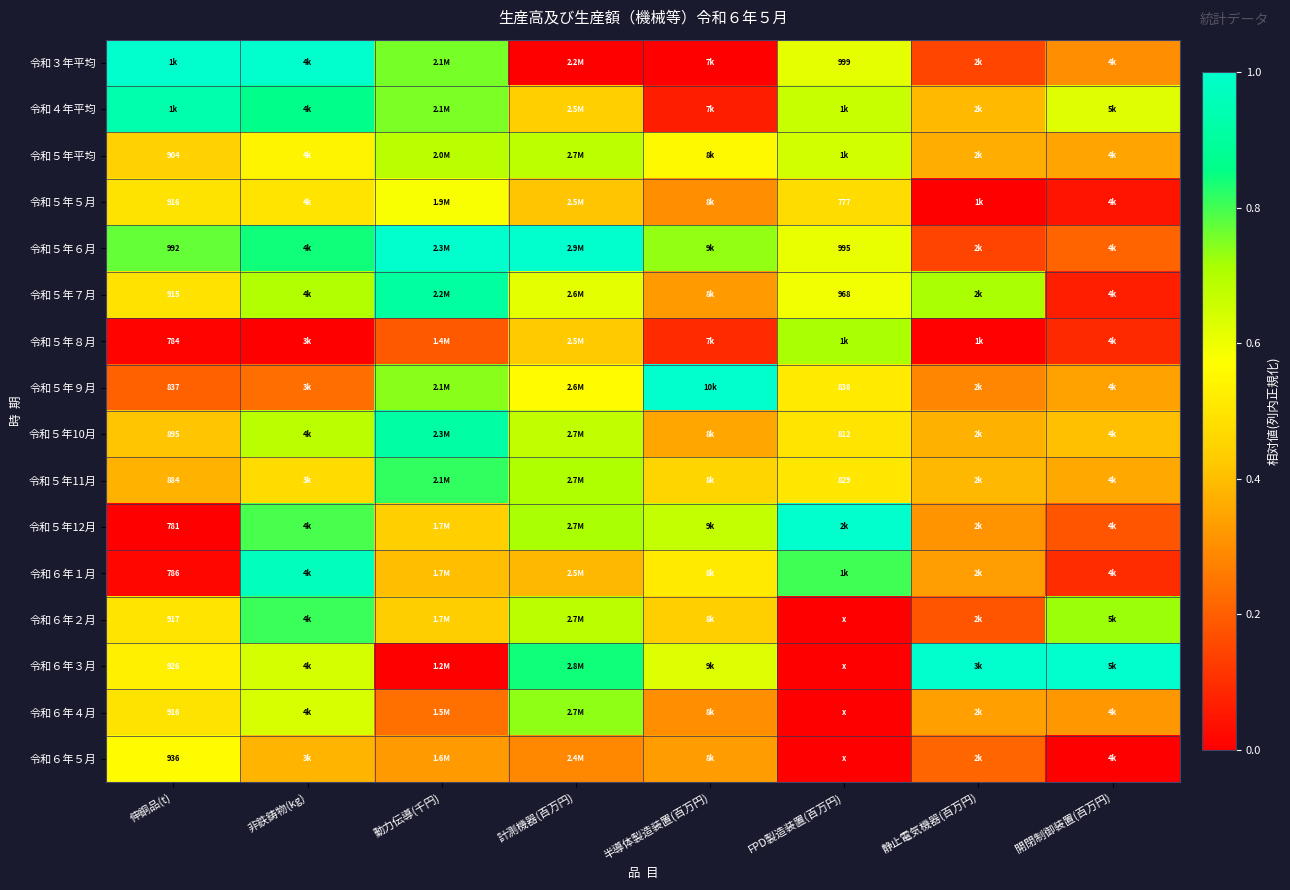

At which label does 令和５年７月 reach its minimum?

開閉制御装置(百万円)